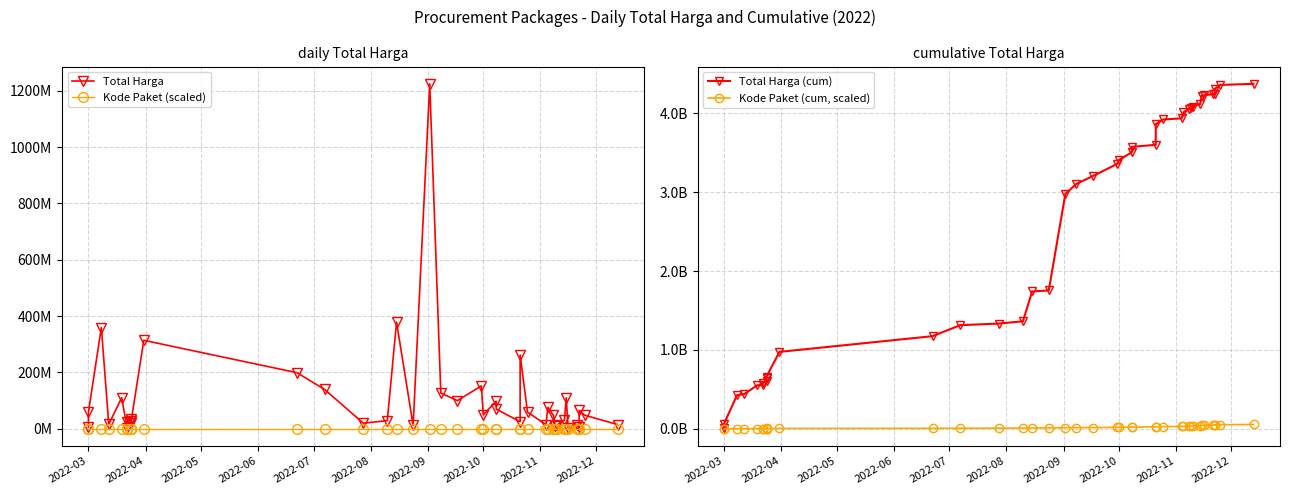

What are all the series names shown in the legend?

Total Harga, Kode Paket (scaled), Total Harga (cum), Kode Paket (cum, scaled)